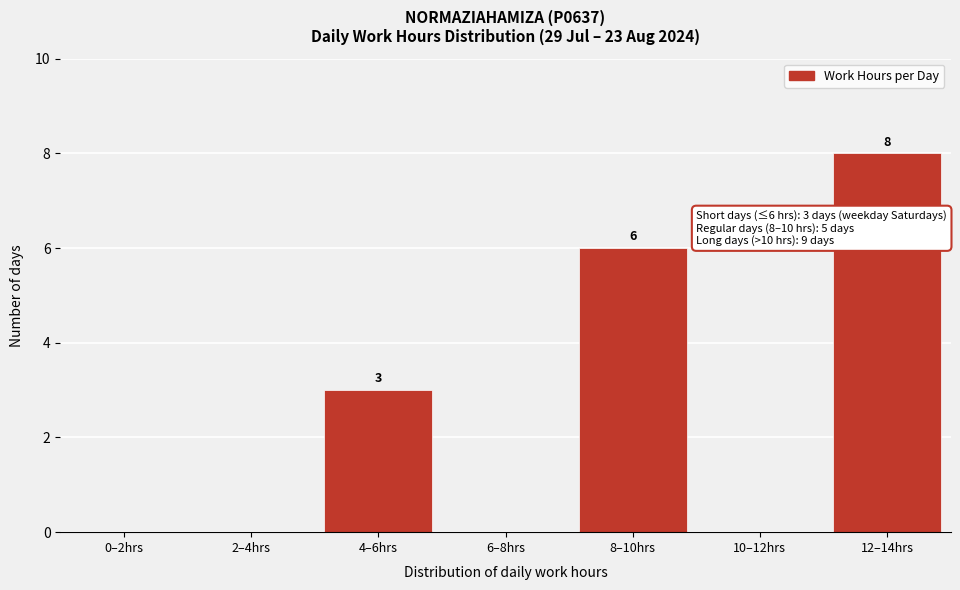

Reading left to right, what are all the values shown in this chart?

0–2hrs=0	2–4hrs=0	4–6hrs=3	6–8hrs=0	8–10hrs=6	10–12hrs=0	12–14hrs=8